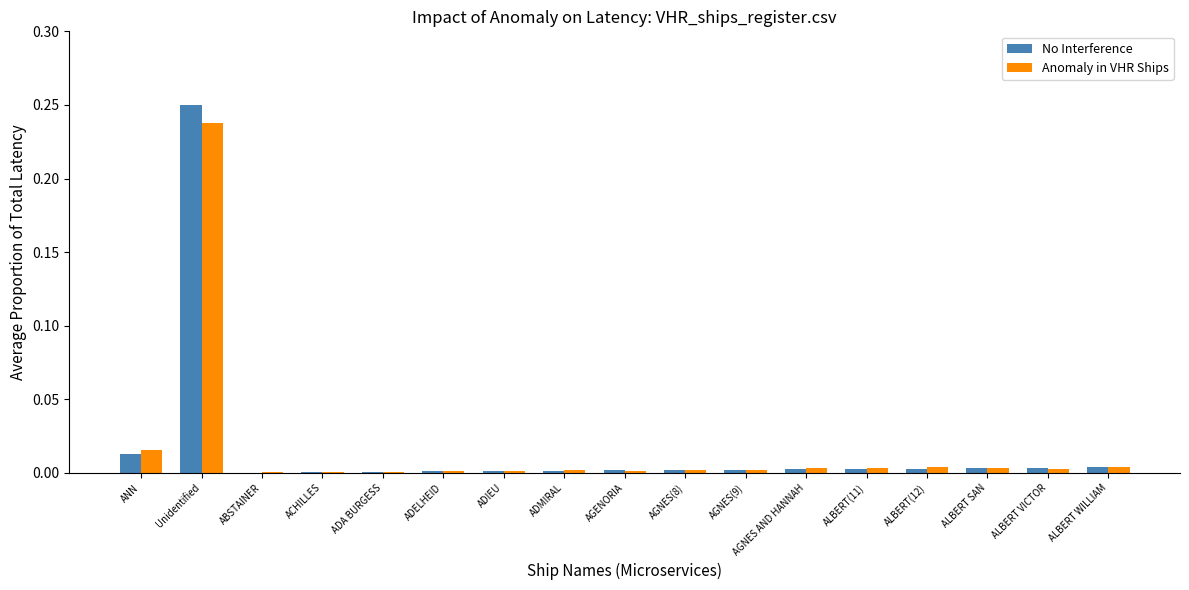

Which category has the highest value across all series?

Unidentified